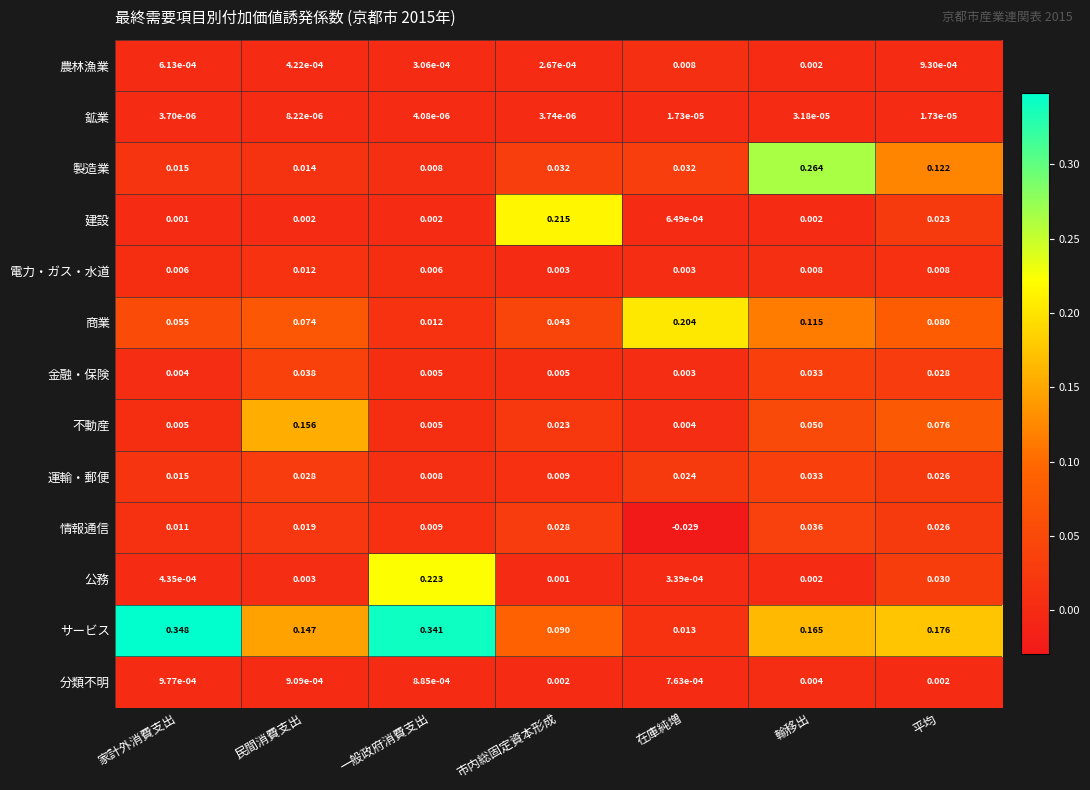

Rank the series by their maximum value, from highest to lowest.

サービス, 製造業, 公務, 建設, 商業, 不動産, 金融・保険, 情報通信, 運輸・郵便, 電力・ガス・水道, 農林漁業, 分類不明, 鉱業